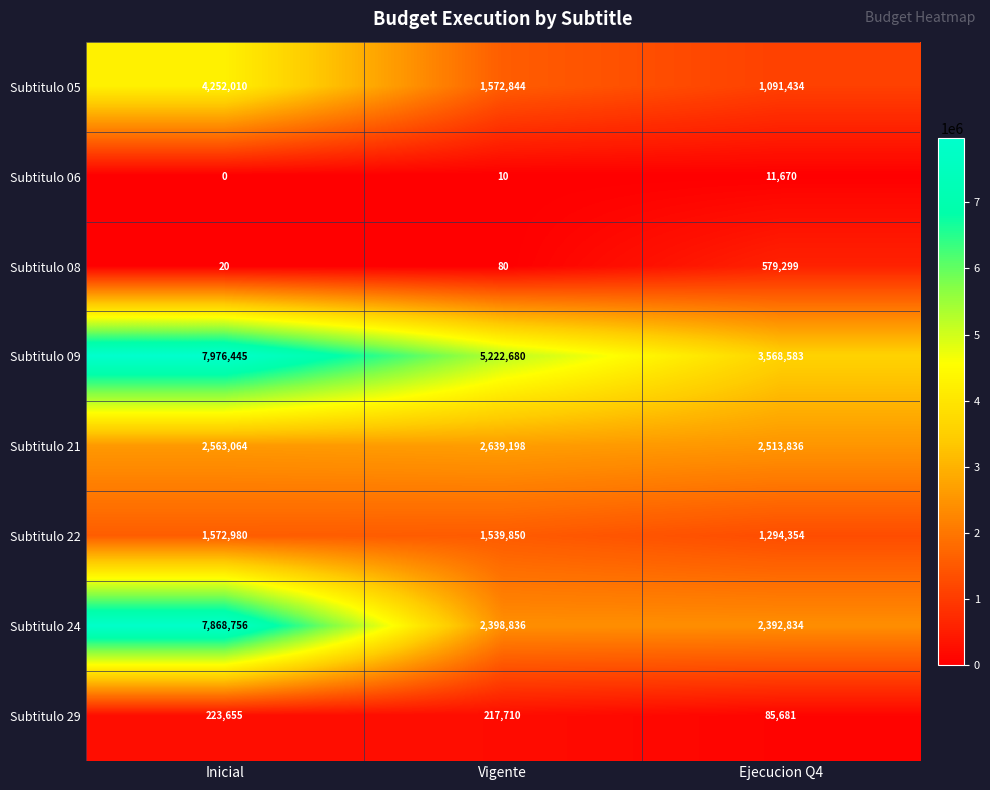

Which label corresponds to the smallest value in the chart?

Inicial